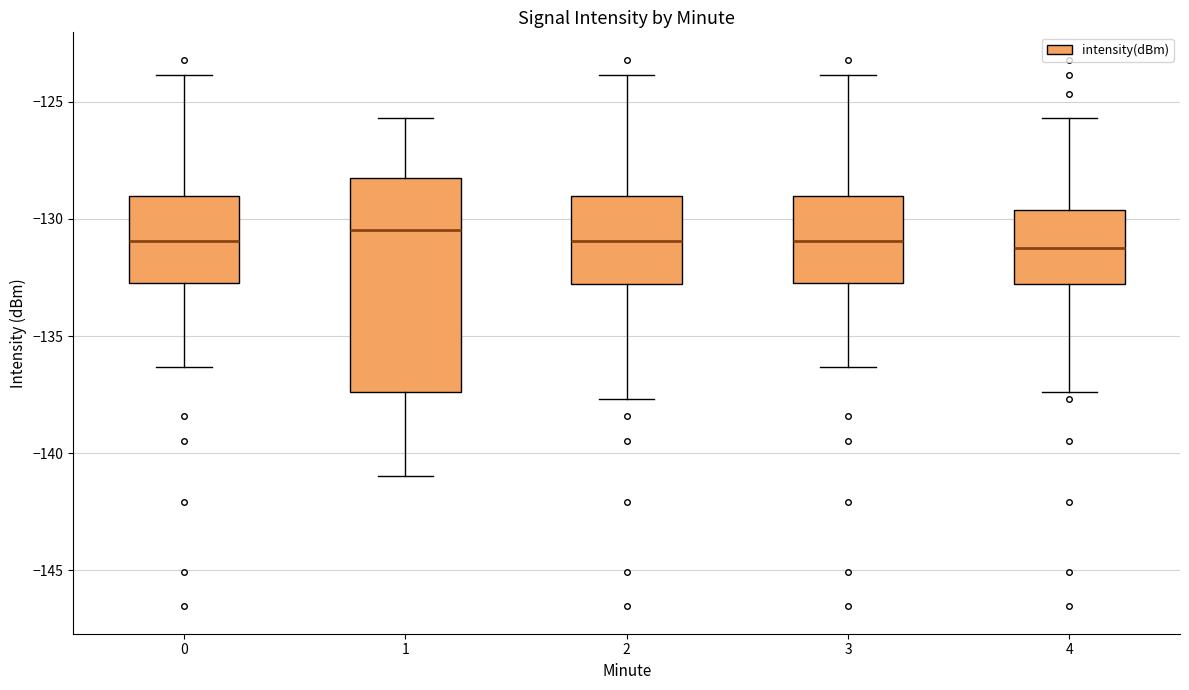

Reading left to right, read every box against the y-axis: the position of its median line, the range the box covers, and the ends of its whiskers. The values are not printed on the chart, so give them approximately, as read against the axis.

0: median -131.0, box -132.5 to -129.0, whiskers -136.5 to -124.0
1: median -130.5, box -137.5 to -128.5, whiskers -141.0 to -125.5
2: median -131.0, box -133.0 to -129.0, whiskers -137.5 to -124.0
3: median -131.0, box -132.5 to -129.0, whiskers -136.5 to -124.0
4: median -131.0, box -133.0 to -129.5, whiskers -137.5 to -125.5